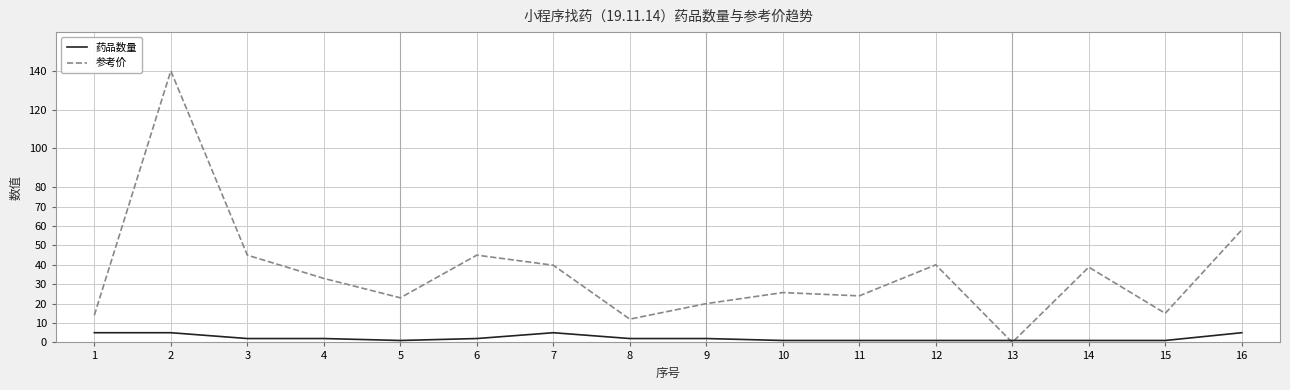

Rank the series by their maximum value, from highest to lowest.

参考价, 药品数量